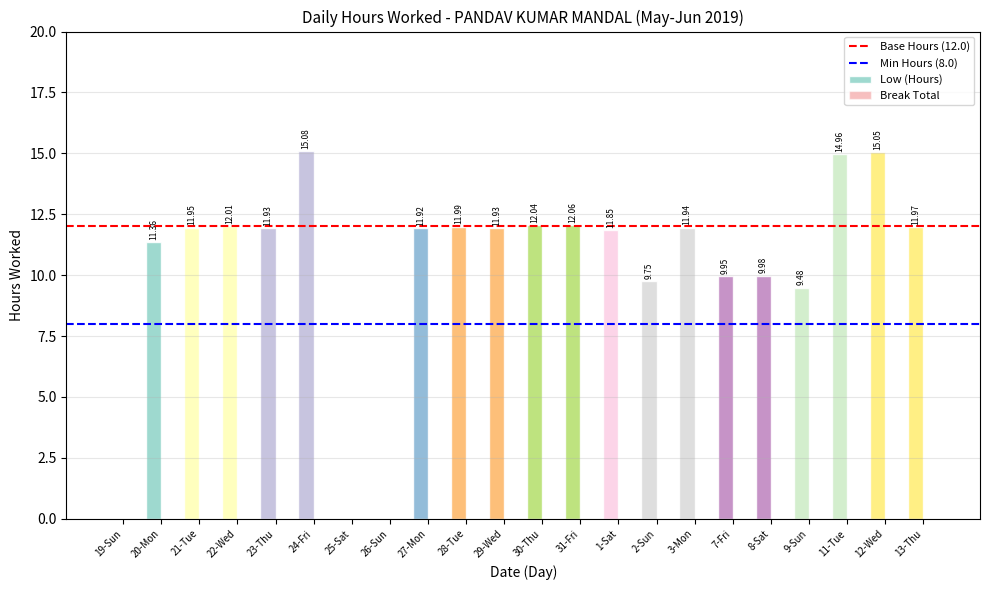

What is the change in value from 21-Tue to 31-Fri?

+0.1